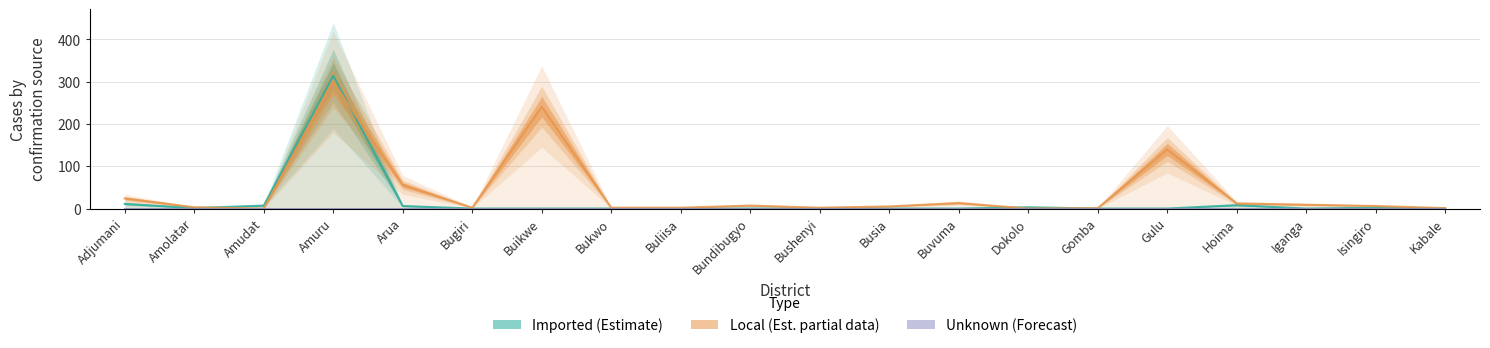

What position from the right is Iganga?

3